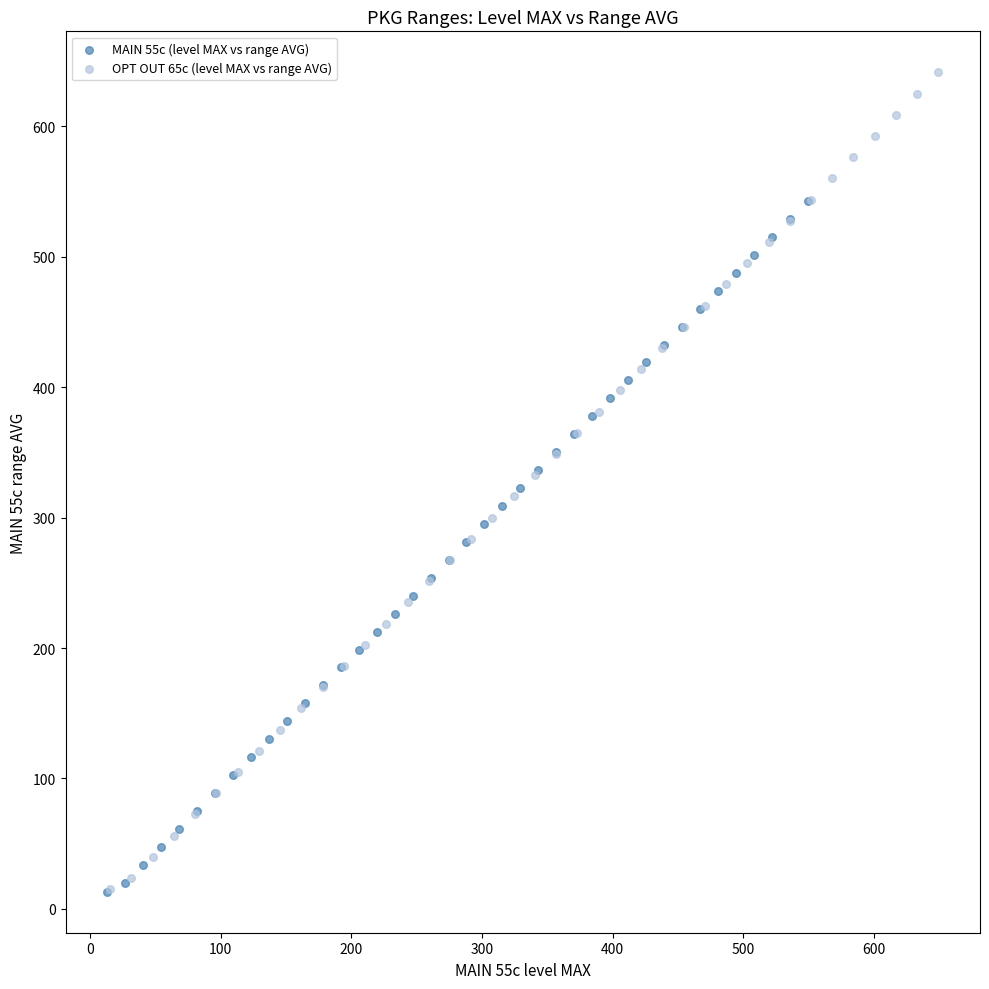

Which series has the widest spread of Y values?

OPT OUT 65c (level MAX vs range AVG)